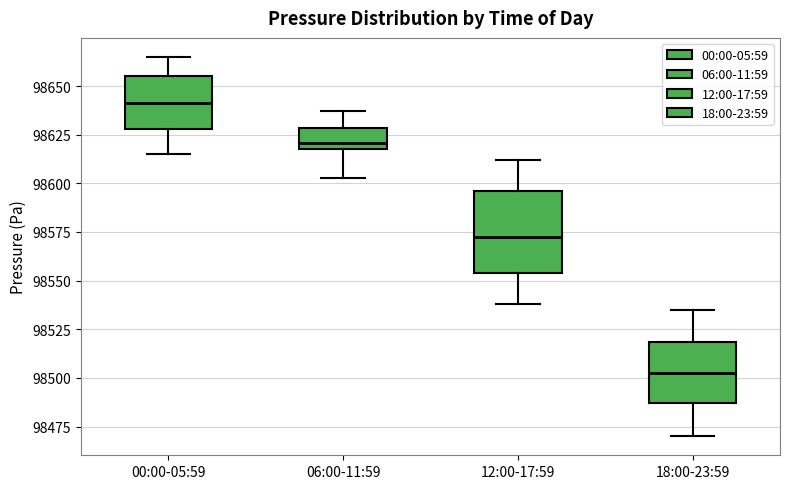

Comparing the boxes themselves (not the whiskers), which one is the tallest?

12:00-17:59